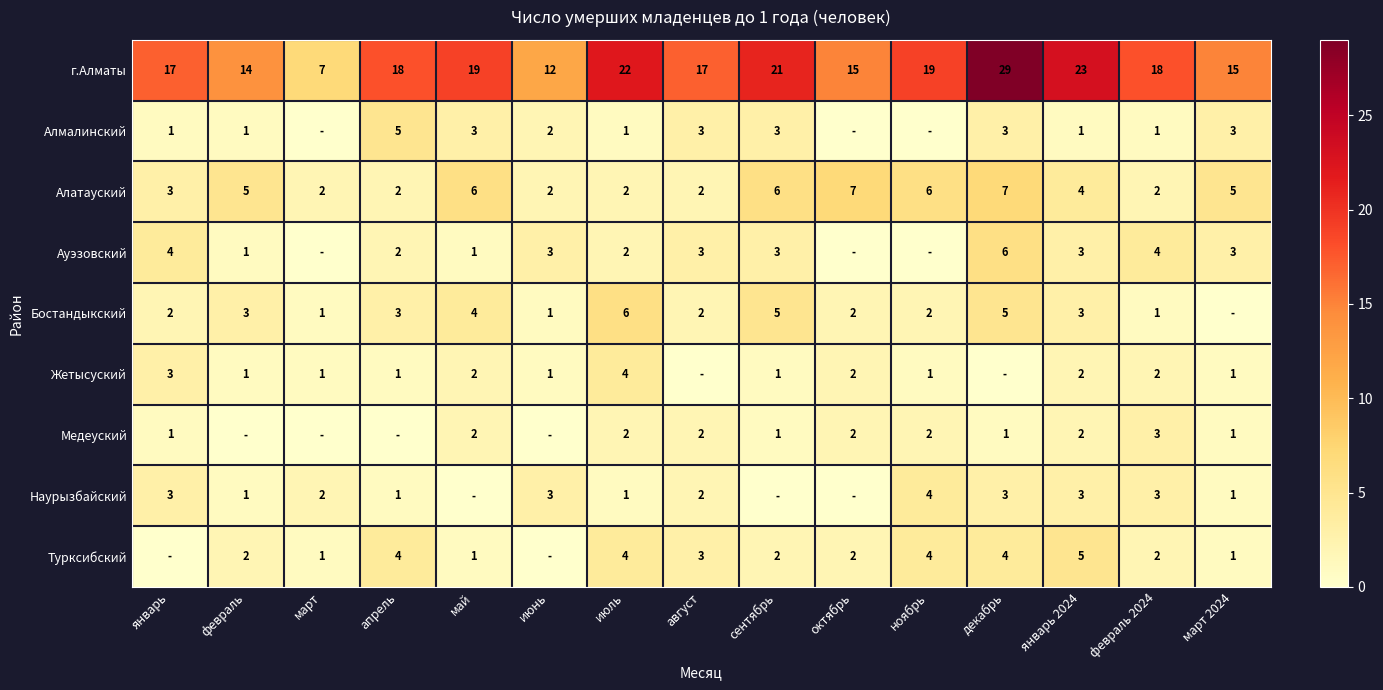

Is the value of г.Алматы at октябрь greater than the value of Медеуский at май?

Yes